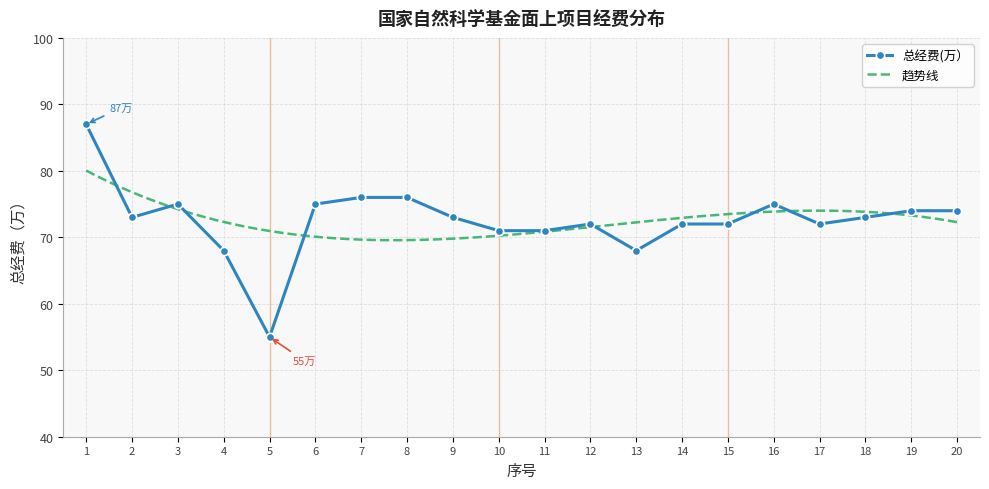

The chart shows a value of 19 at 5. True or false?

False